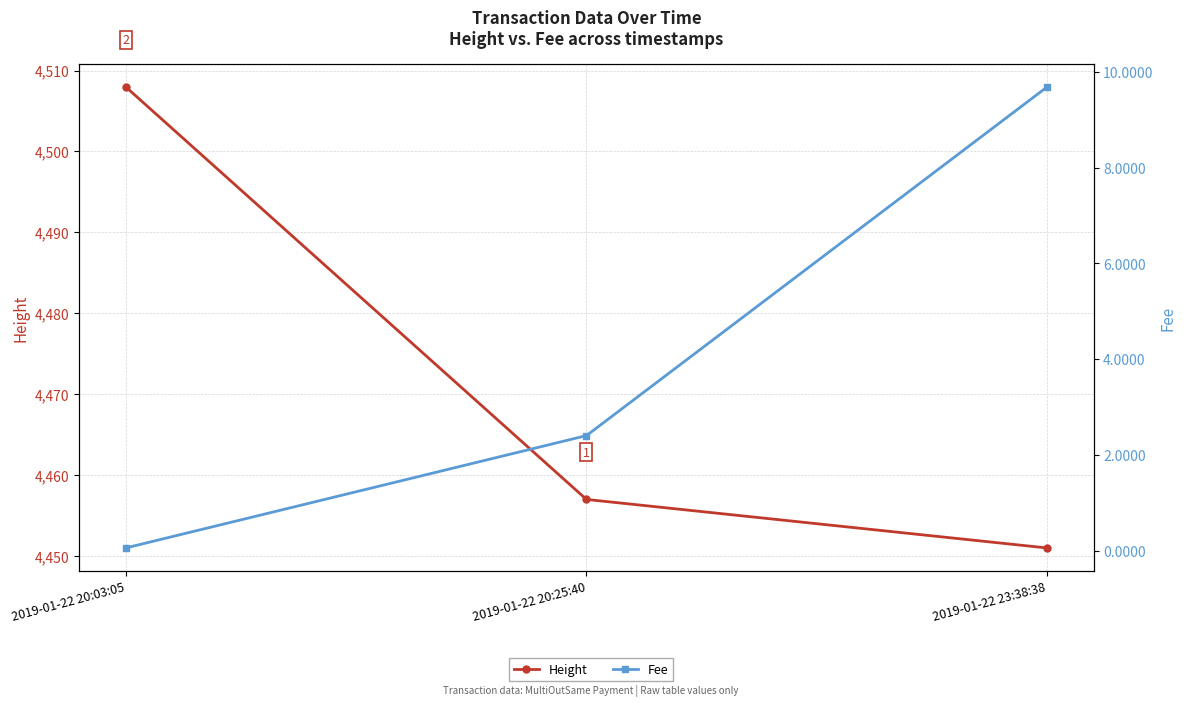

Which series has the largest range (max minus min)?

Height